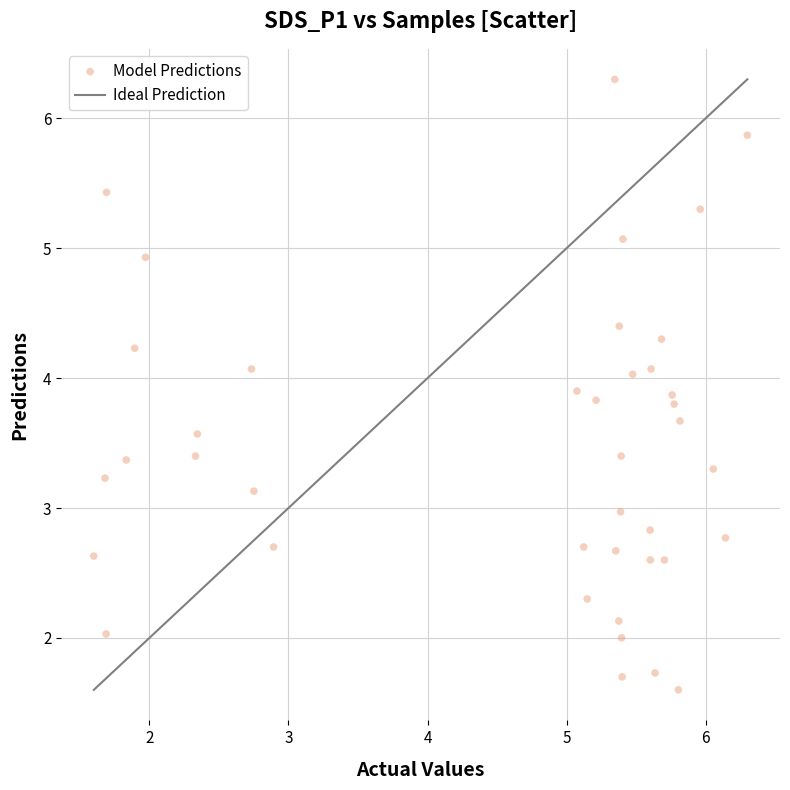

What is the range of X values (max minus min)?

4.7